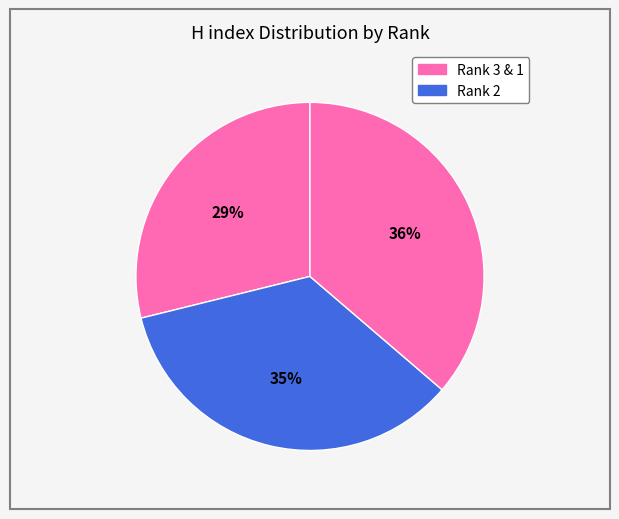

To the nearest percent, what is the average slice percentage?

33%